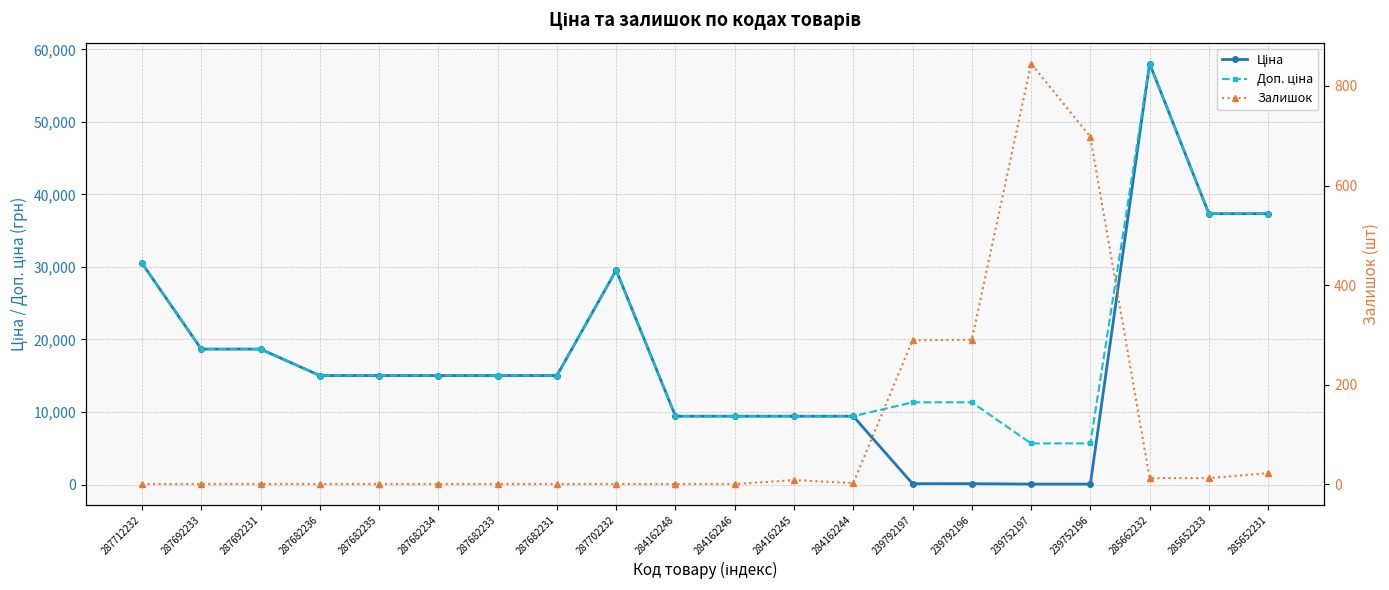

What is the total value across all series at 239792196?

11737.3